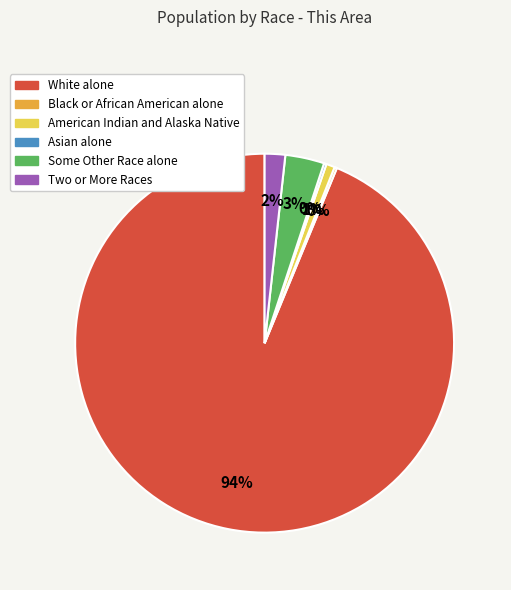

Is it true that American Indian and Alaska Native is 1% of the pie?

True